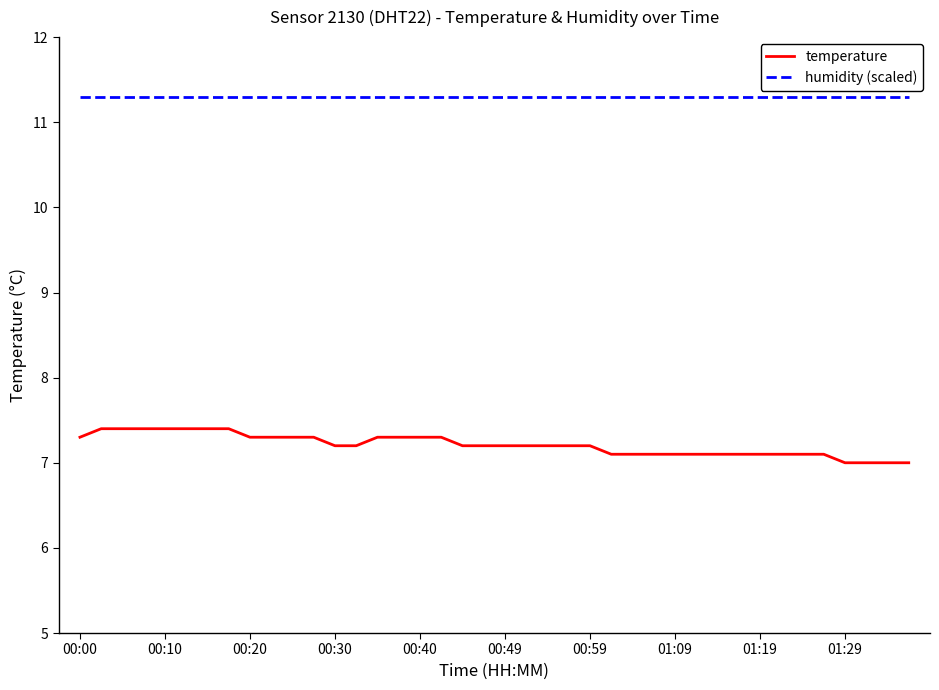

How many lines are shown in the chart?

2